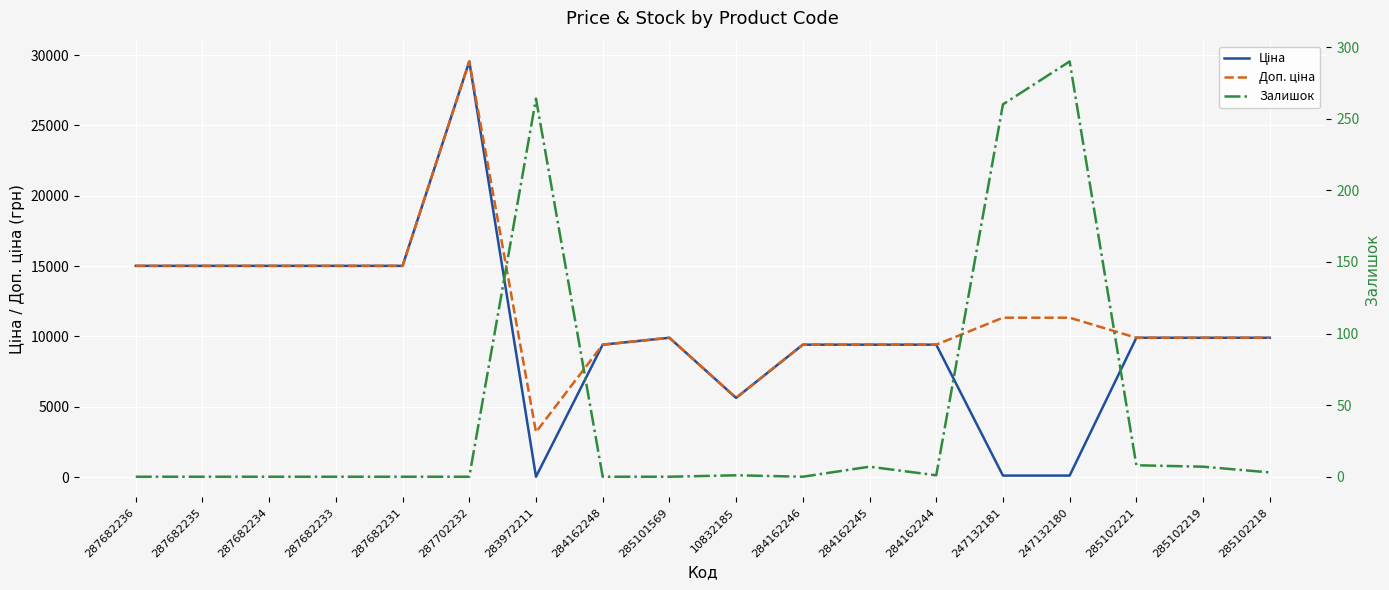

Which has a higher value, 285102221 or 287682233?

287682233